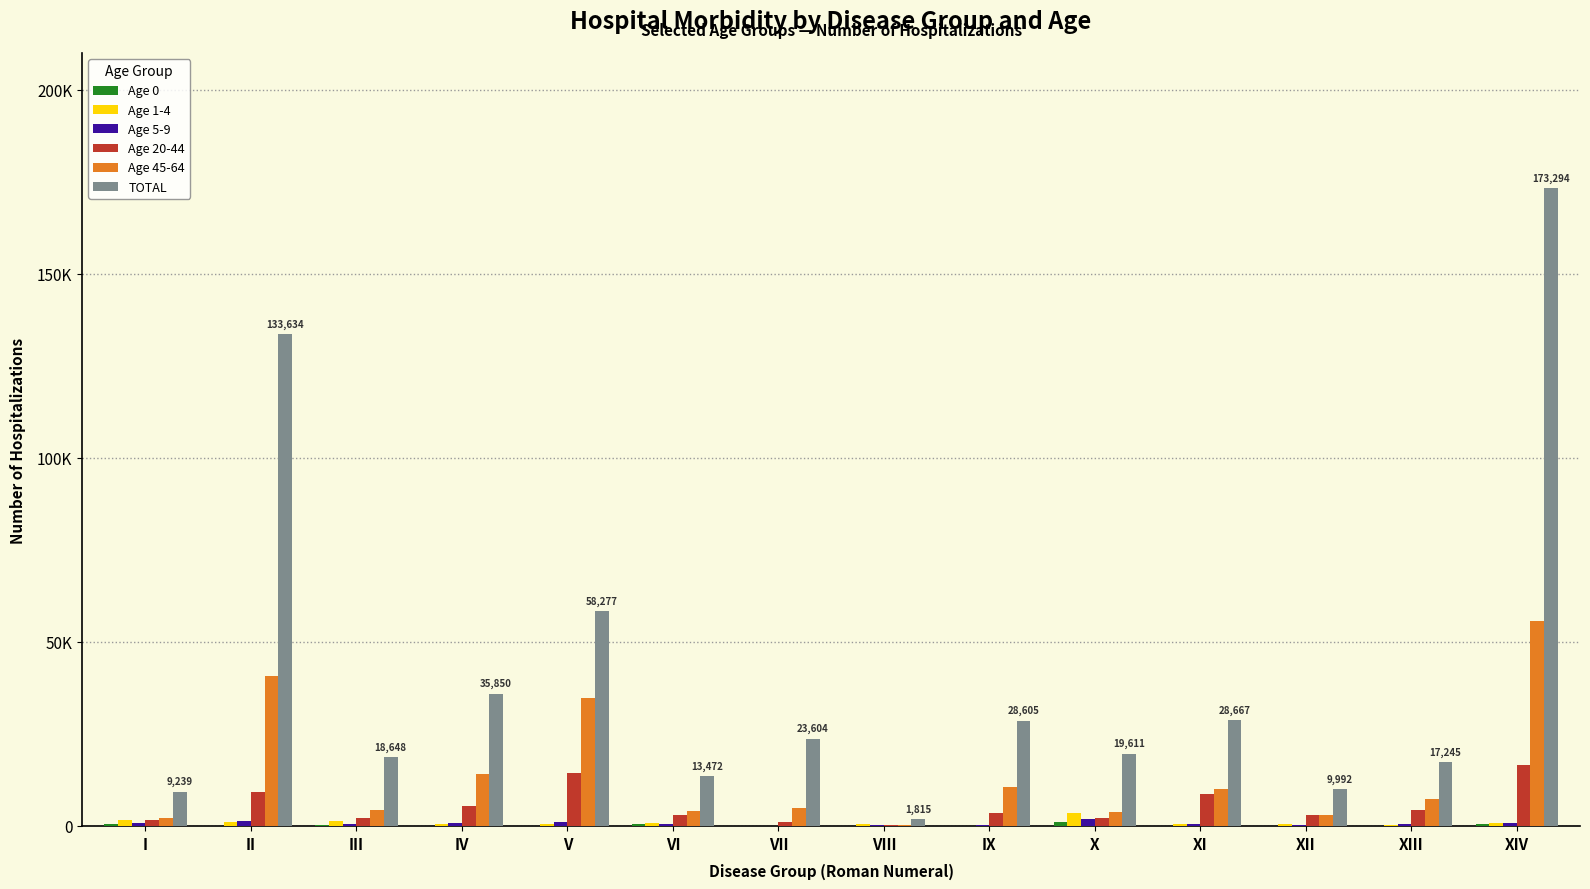

Does the chart contain stacked bars?

No